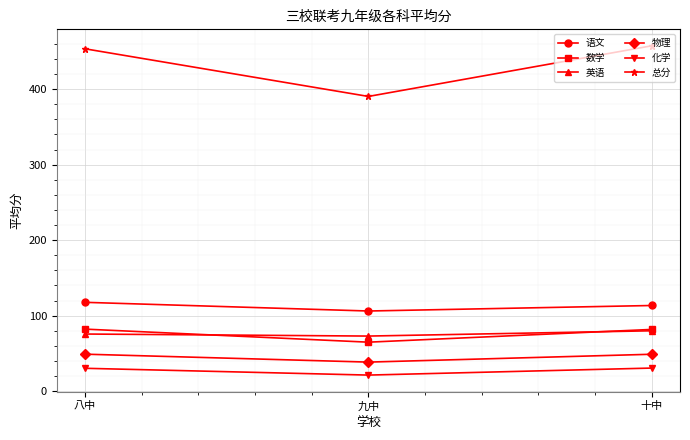

What is the difference between the 总分 values at 九中 and 十中?

67.1